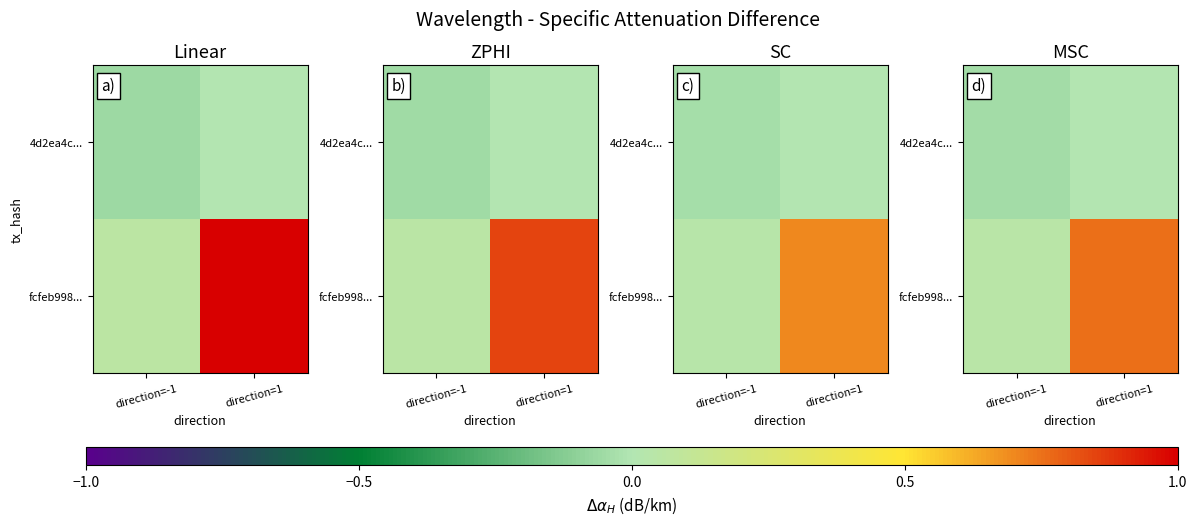

List the series in order of their peak value, lowest first.

4d2ea4c..., fcfeb998...